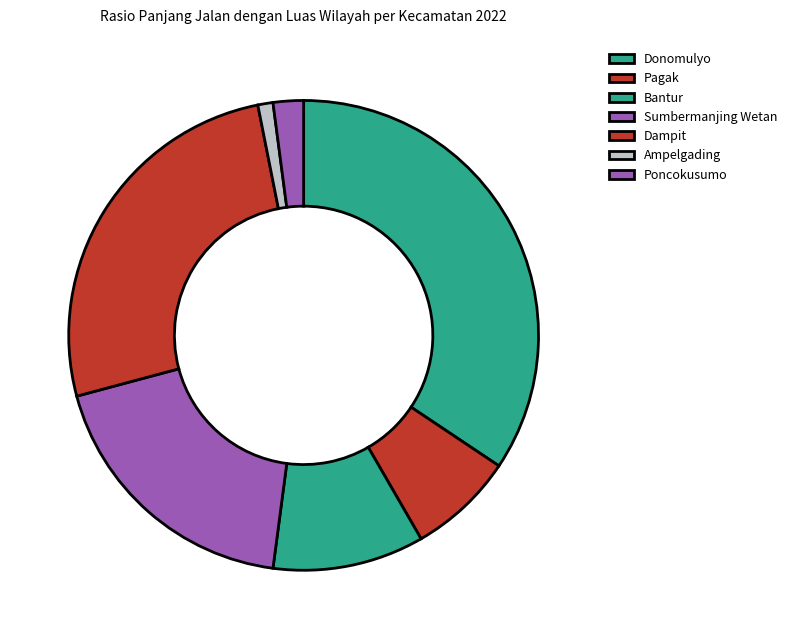

What is the change in value from Dampit to Poncokusumo?

-23